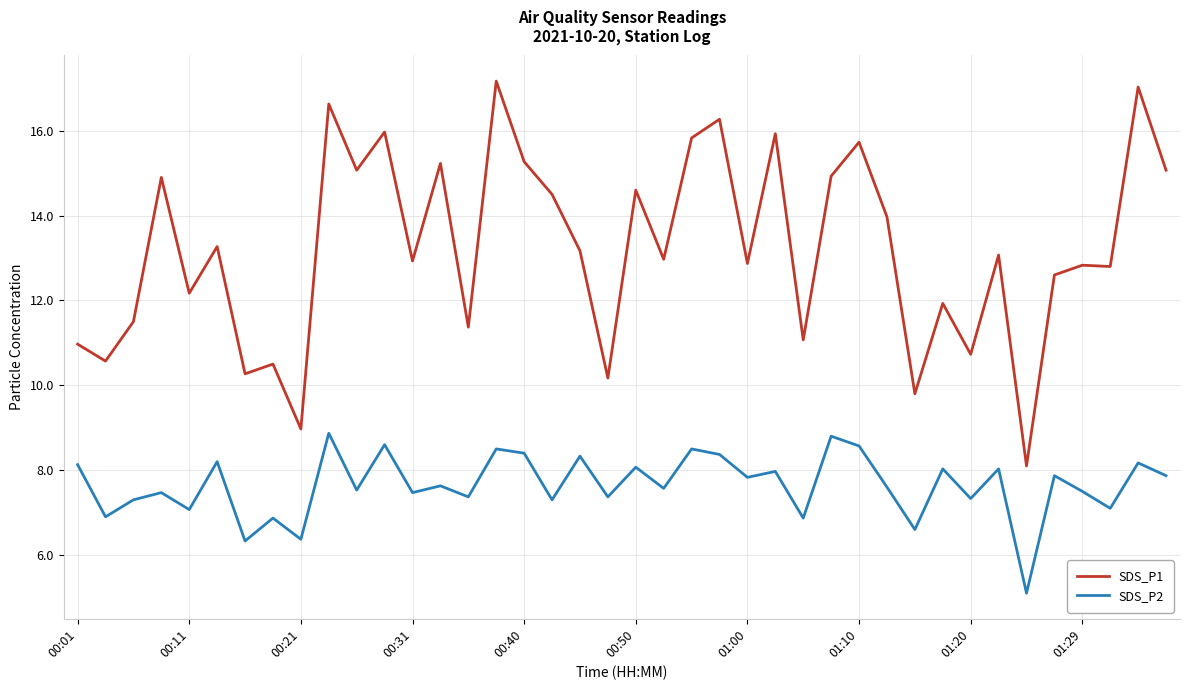

Is this an area chart (filled region under the line)?

No